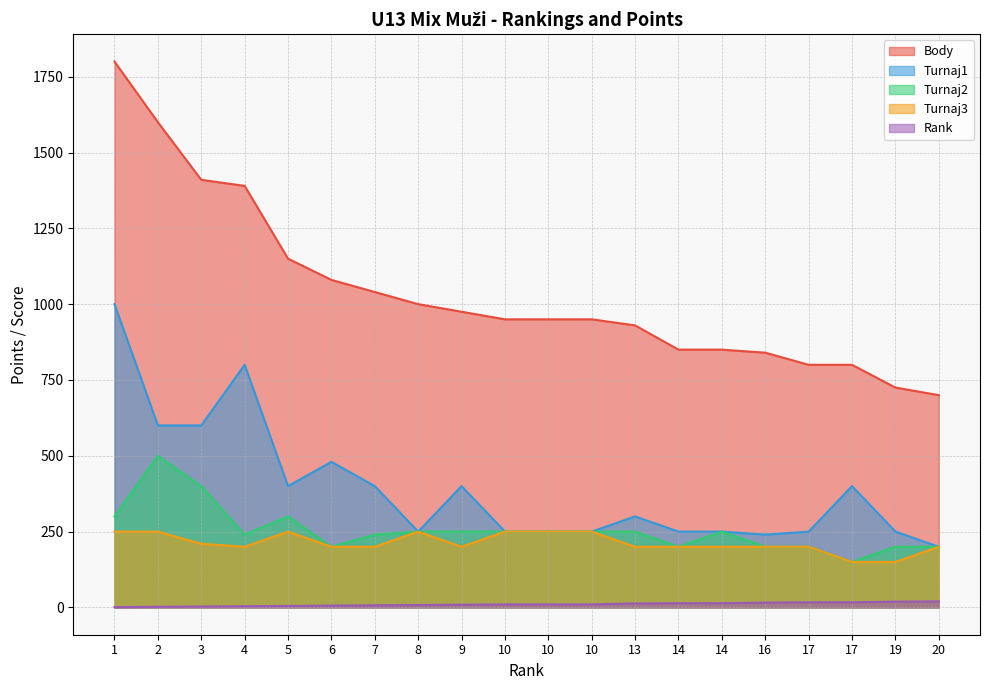

Does the chart have visible grid lines?

Yes